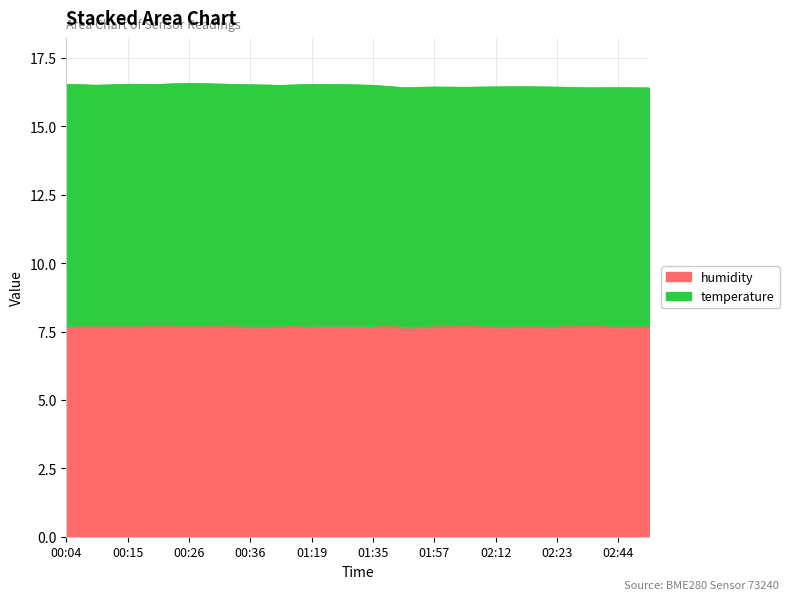

What is the sum of the values at 02:12 and 00:10?

15.4